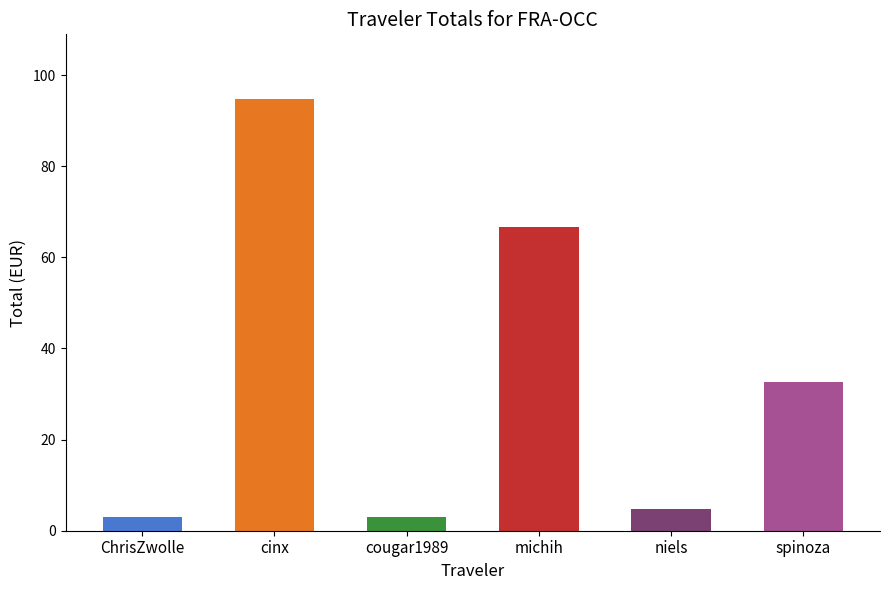

What is the value of the 1st bar from the left?

3.1